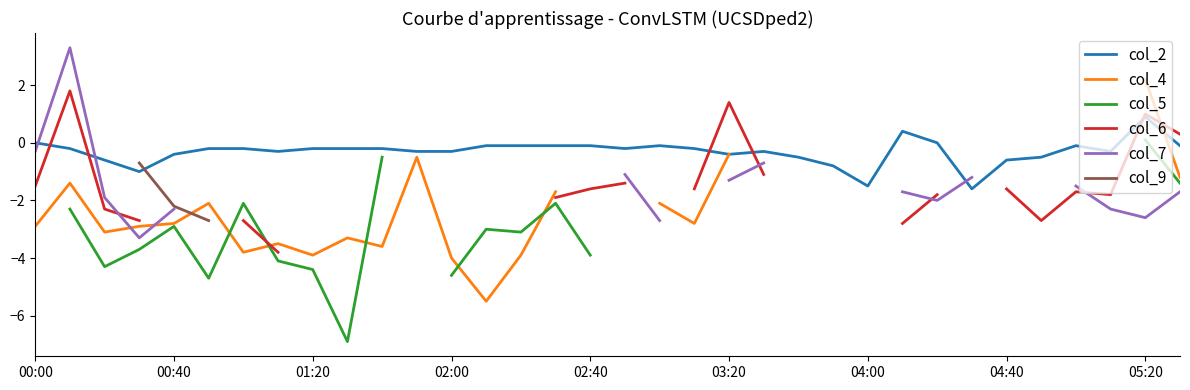

Does the chart have visible grid lines?

No